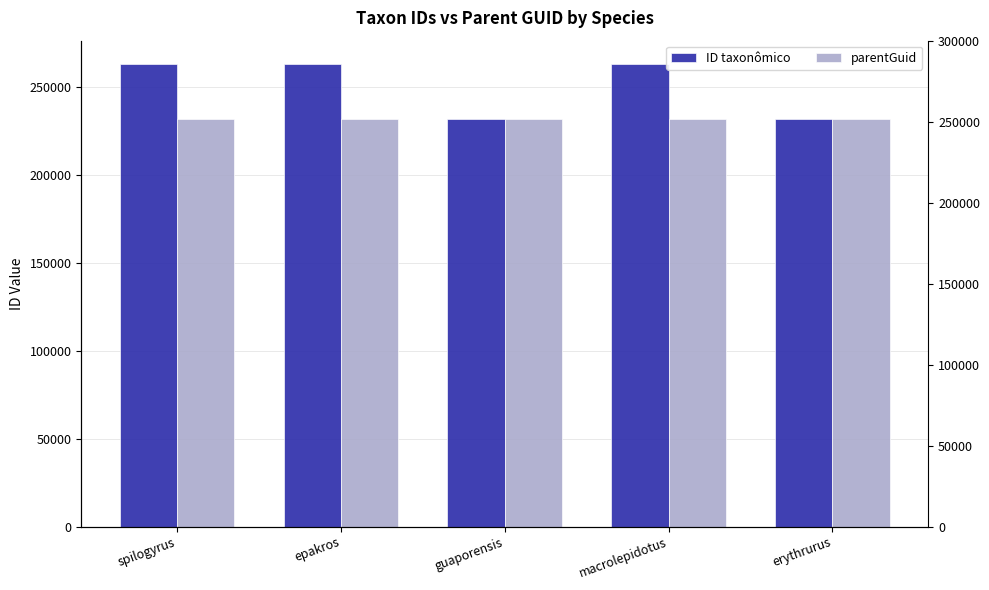

How many series are shown in this chart?

2